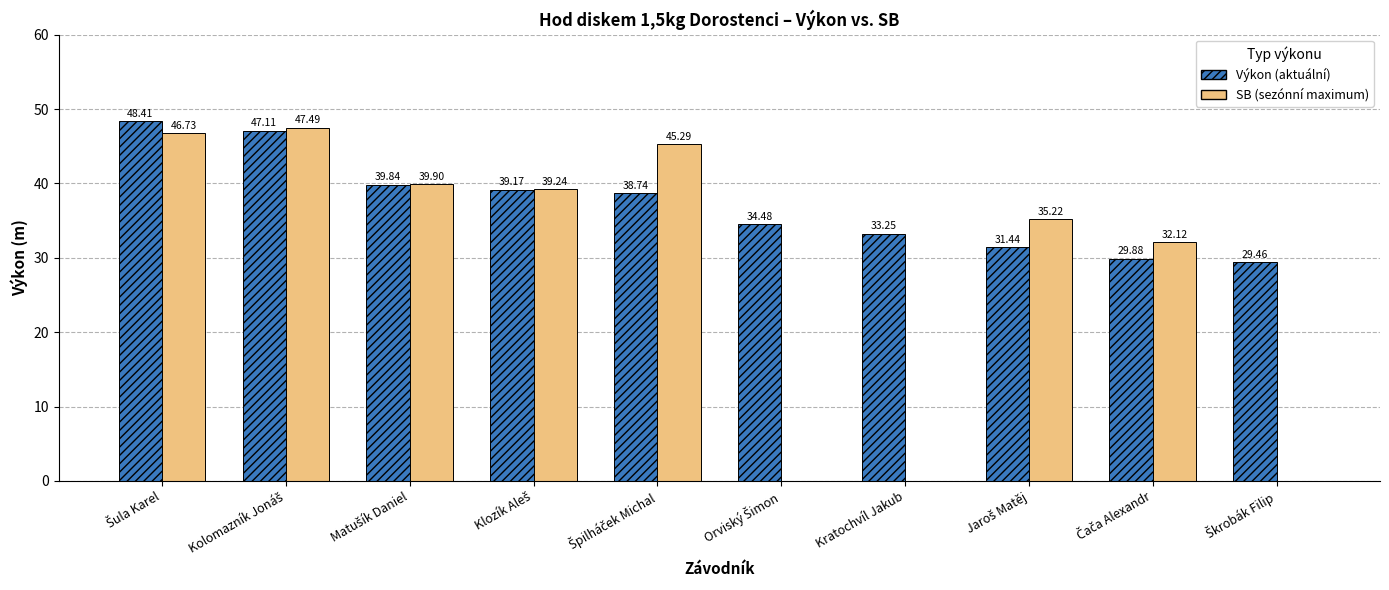

Reading left to right, what are all the values shown in this chart?

Výkon: Šula Karel=48.4	Kolomazník Jonáš=47.1	Matušík Daniel=39.8	Klozík Aleš=39.2	Špilháček Michal=38.7	Orviský Šimon=34.5	Kratochvíl Jakub=33.2	Jaroš Matěj=31.4	Čača Alexandr=29.9	Škrobák Filip=29.5
SB: Šula Karel=46.7	Kolomazník Jonáš=47.5	Matušík Daniel=39.9	Klozík Aleš=39.2	Špilháček Michal=45.3	Orviský Šimon=0.0	Kratochvíl Jakub=0.0	Jaroš Matěj=35.2	Čača Alexandr=32.1	Škrobák Filip=0.0